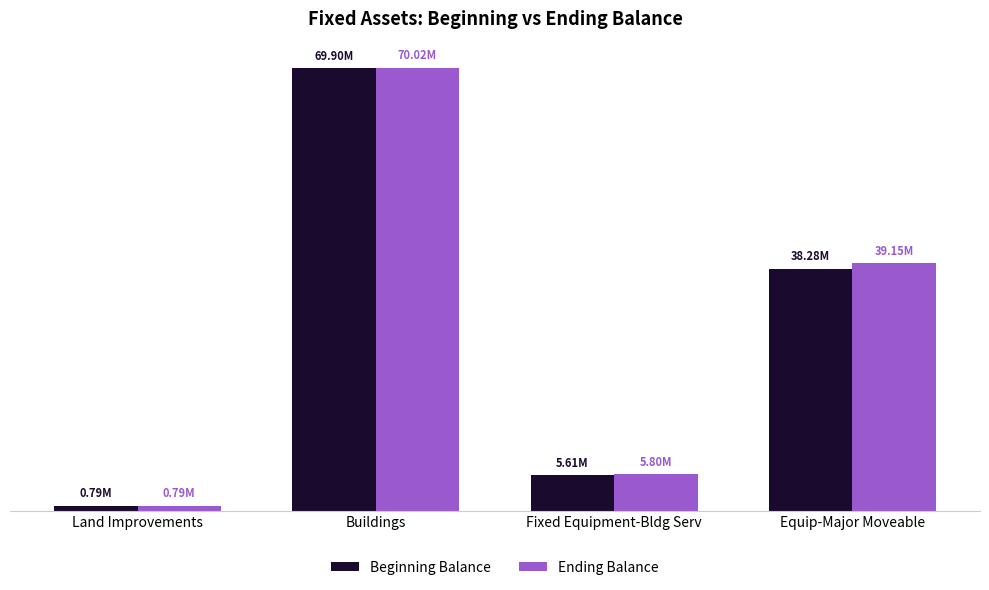

Is the value of Beginning Balance at Fixed Equipment-Bldg Serv greater than the value of Ending Balance at Land Improvements?

Yes